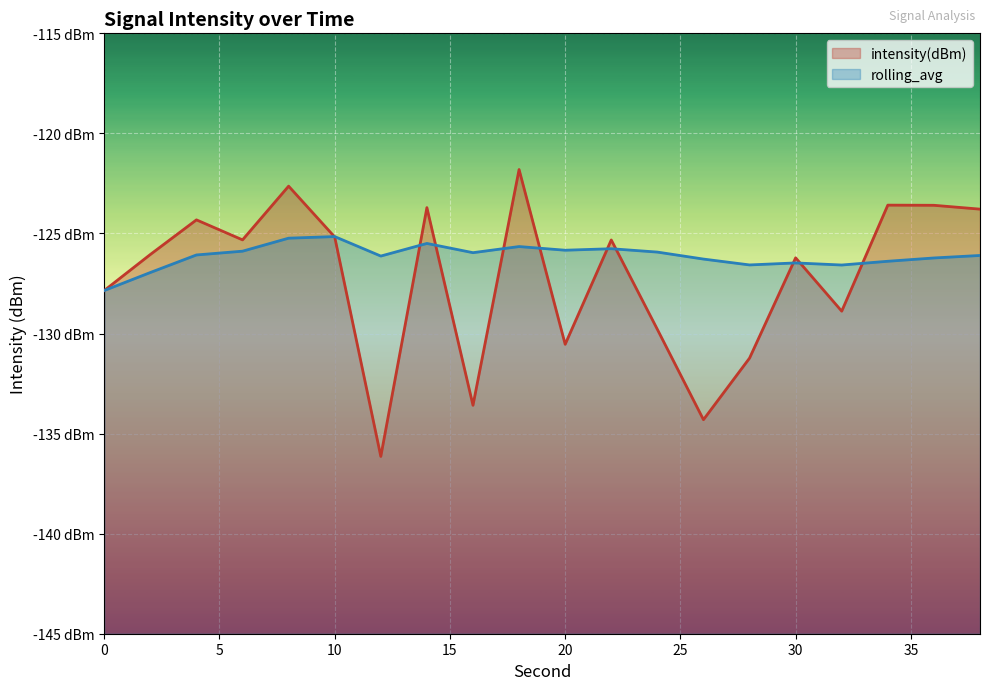

How many lines are shown in the chart?

2